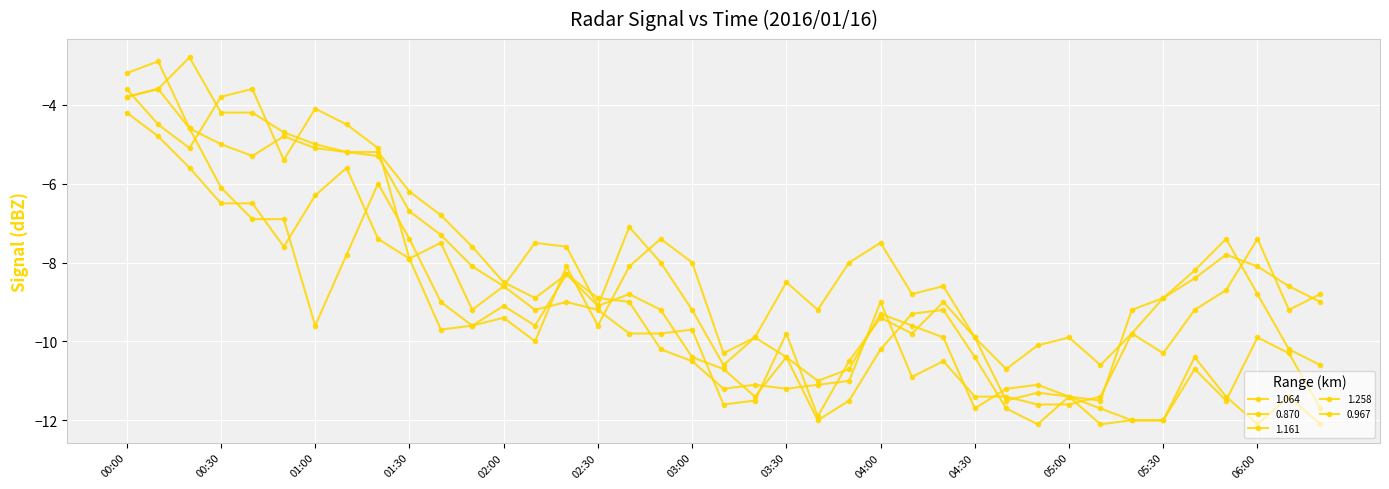

What is the difference between the maximum and minimum values in the 0.967 series?

8.5